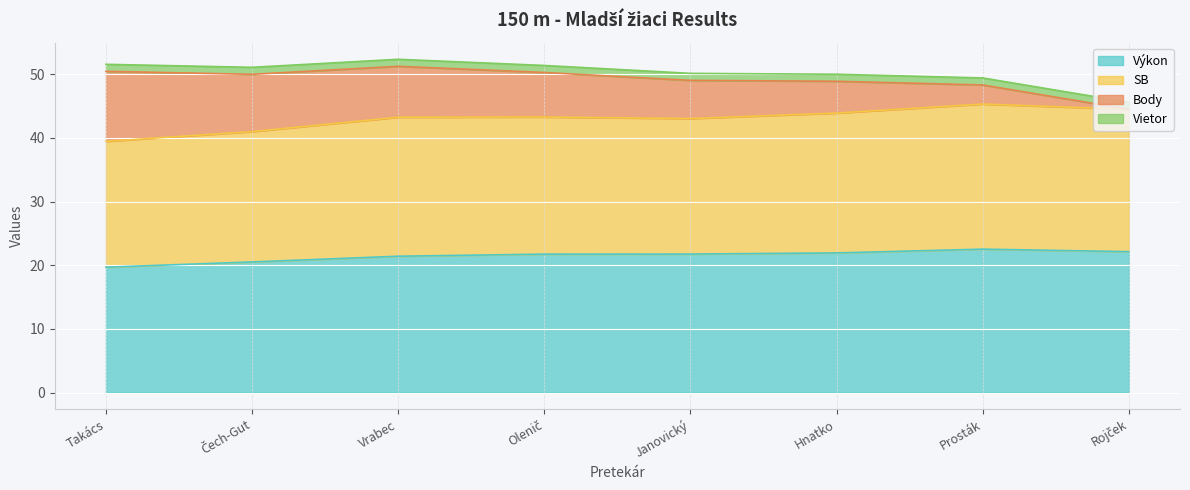

What is the sum of the Výkon values at Olenič and Rojček?

43.9